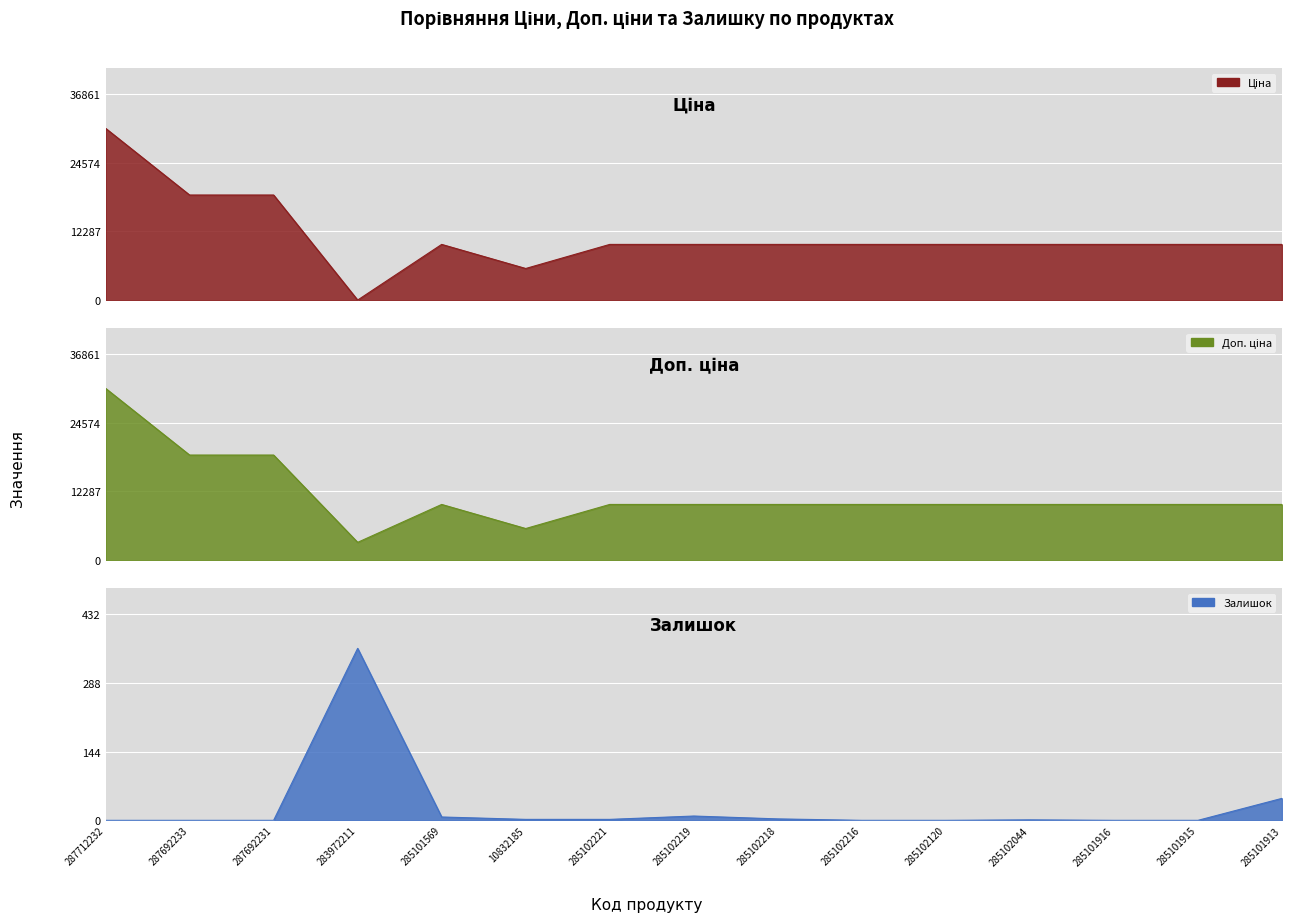

The value of Ціна at 285101915 is 9975.0. True or false?

True